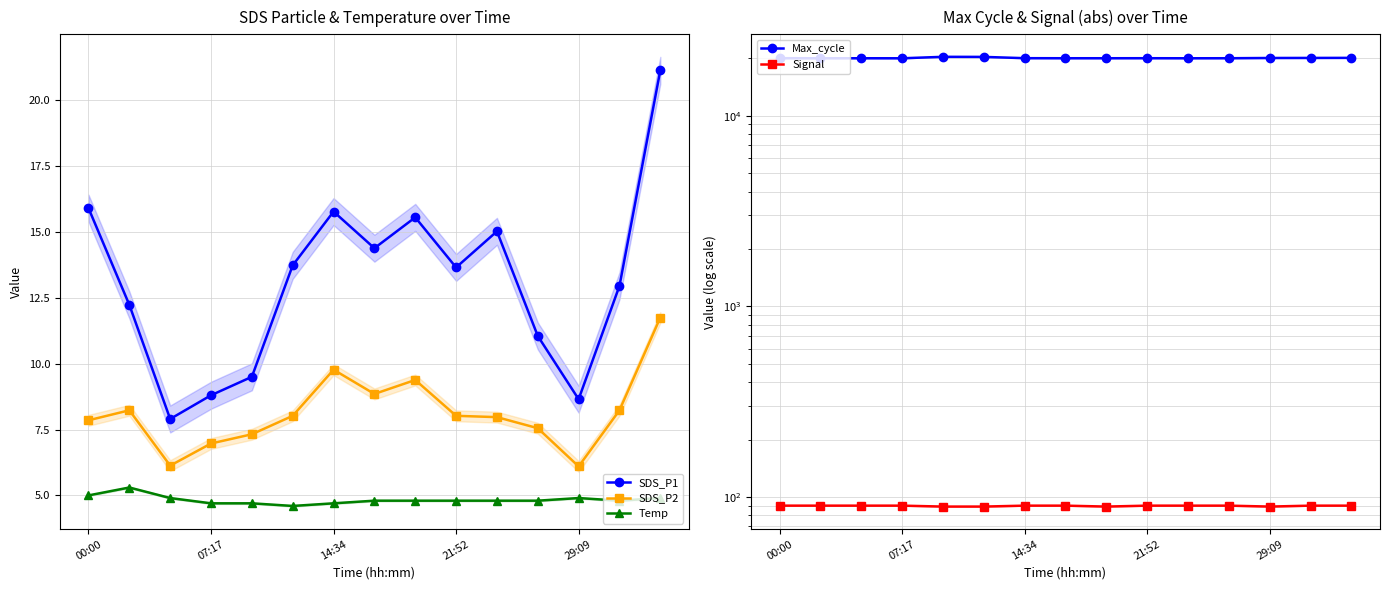

What are all the series names shown in the legend?

SDS_P1, SDS_P2, Temp, Max_cycle, Signal